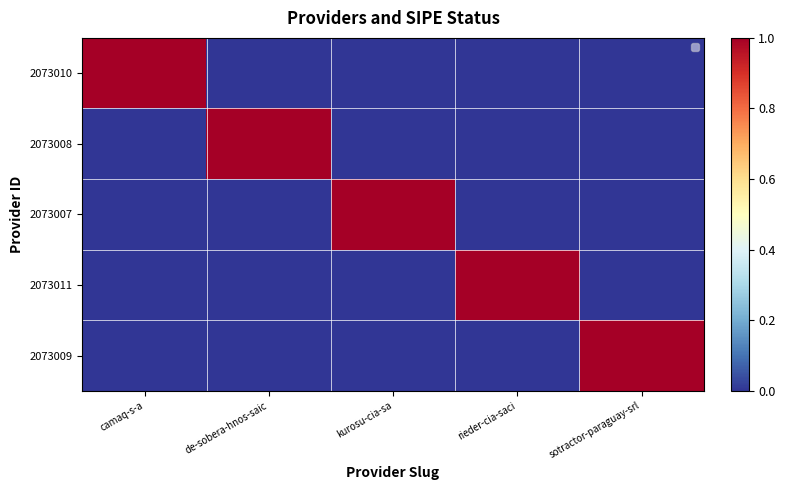

Reading left to right, extract all data points from this chart.

2073010: camaq-s-a=1	de-sobera-hnos-saic=0	kurosu-cia-sa=0	rieder-cia-saci=0	sotractor-paraguay-srl=0
2073008: camaq-s-a=0	de-sobera-hnos-saic=1	kurosu-cia-sa=0	rieder-cia-saci=0	sotractor-paraguay-srl=0
2073007: camaq-s-a=0	de-sobera-hnos-saic=0	kurosu-cia-sa=1	rieder-cia-saci=0	sotractor-paraguay-srl=0
2073011: camaq-s-a=0	de-sobera-hnos-saic=0	kurosu-cia-sa=0	rieder-cia-saci=1	sotractor-paraguay-srl=0
2073009: camaq-s-a=0	de-sobera-hnos-saic=0	kurosu-cia-sa=0	rieder-cia-saci=0	sotractor-paraguay-srl=1